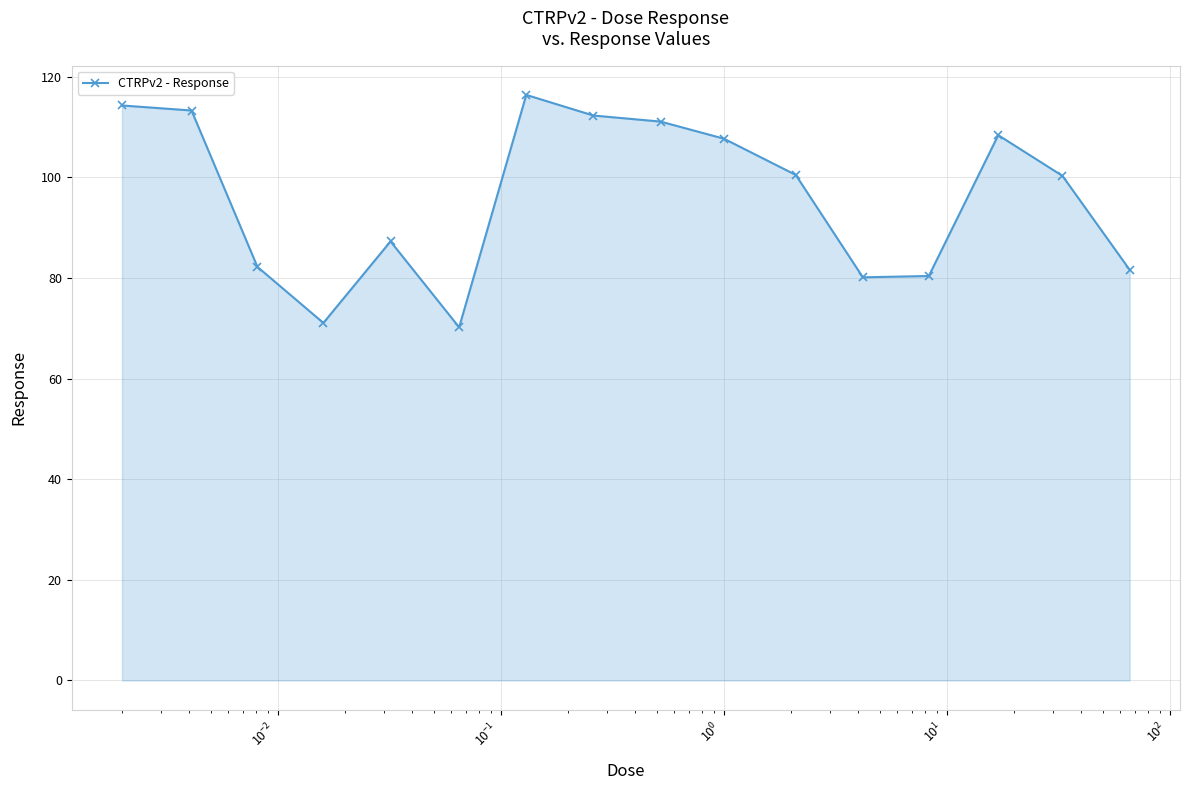

What is the value of the 7th point from the left?

116.4